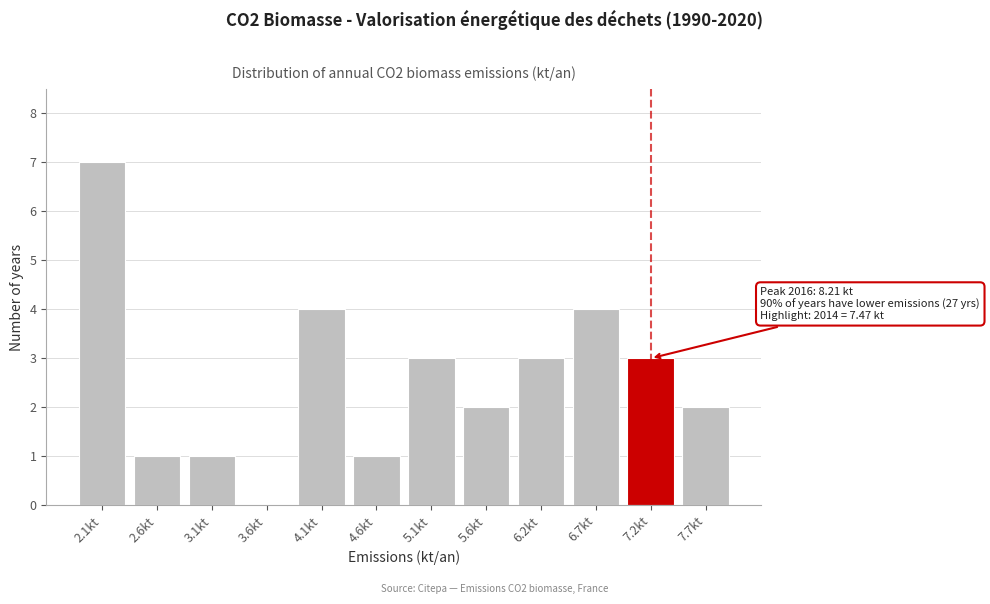

Reading left to right, what are all the values shown in this chart?

2.1kt=7	2.6kt=1	3.1kt=1	3.6kt=0	4.1kt=4	4.6kt=1	5.1kt=3	5.6kt=2	6.2kt=3	6.7kt=4	7.2kt=3	7.7kt=2